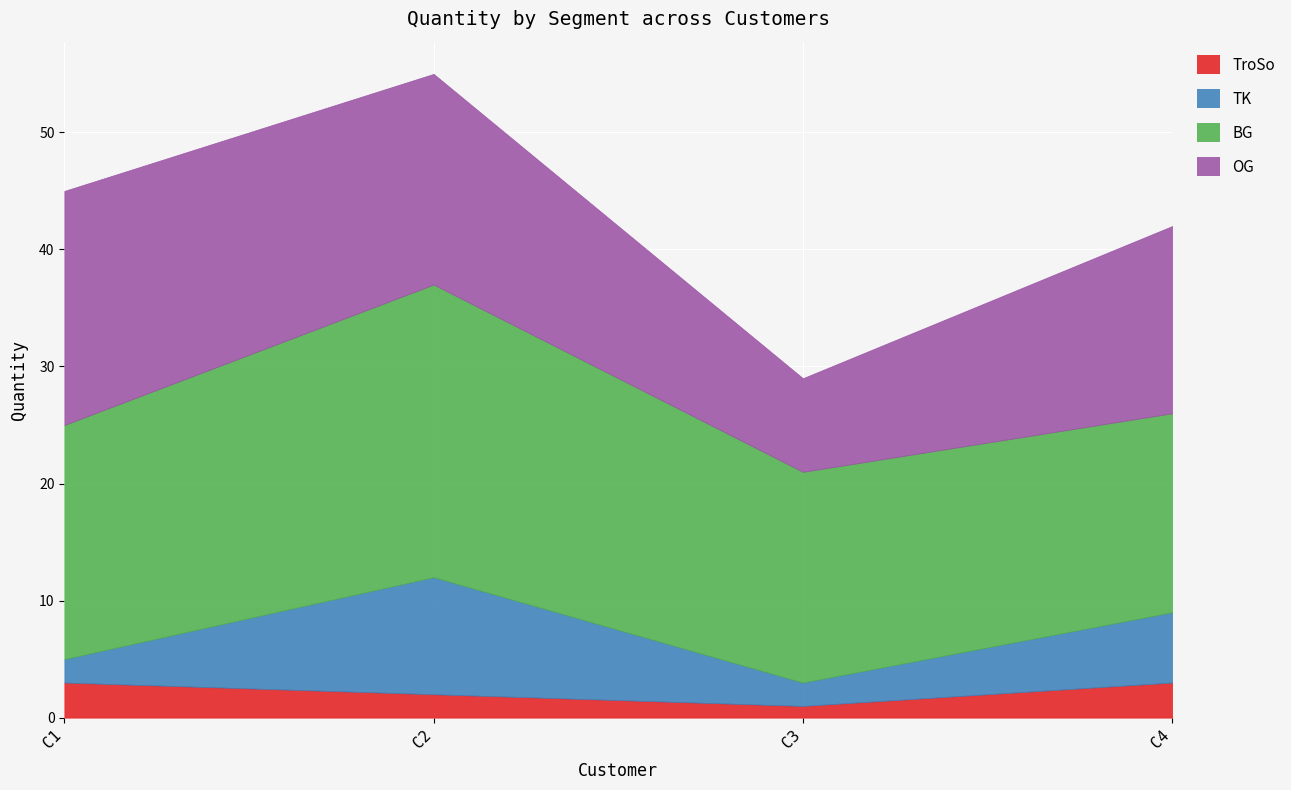

The OG series shows 8 at C3. True or false?

True